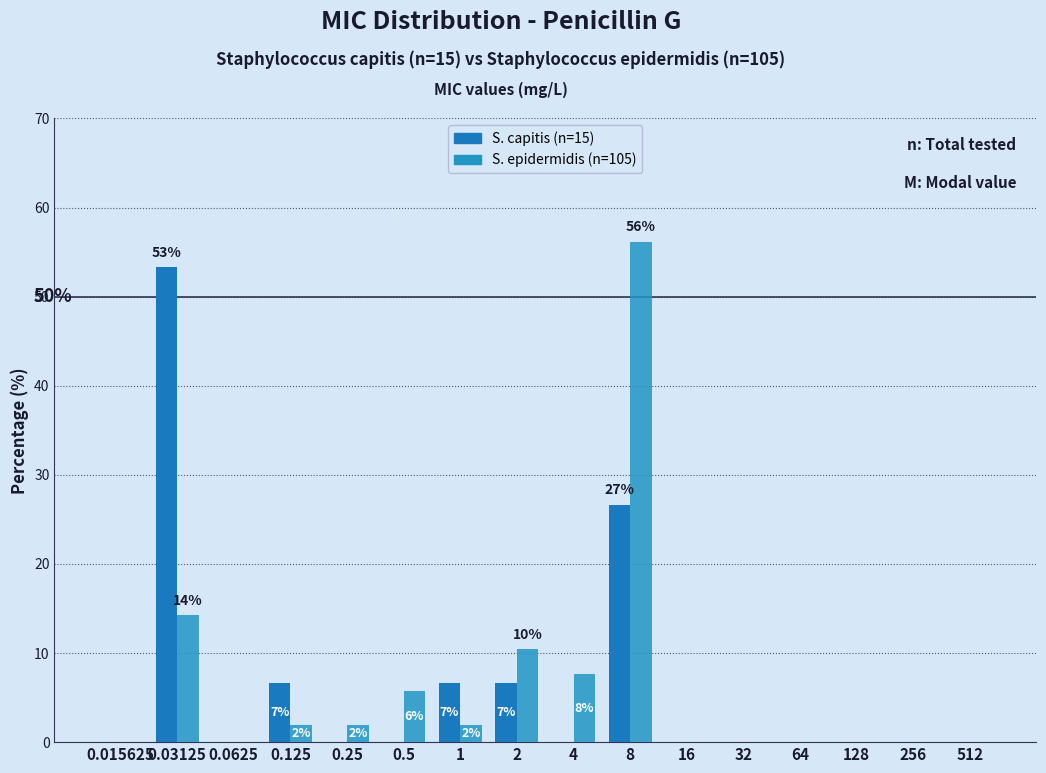

What position from the left is 0.0625?

3